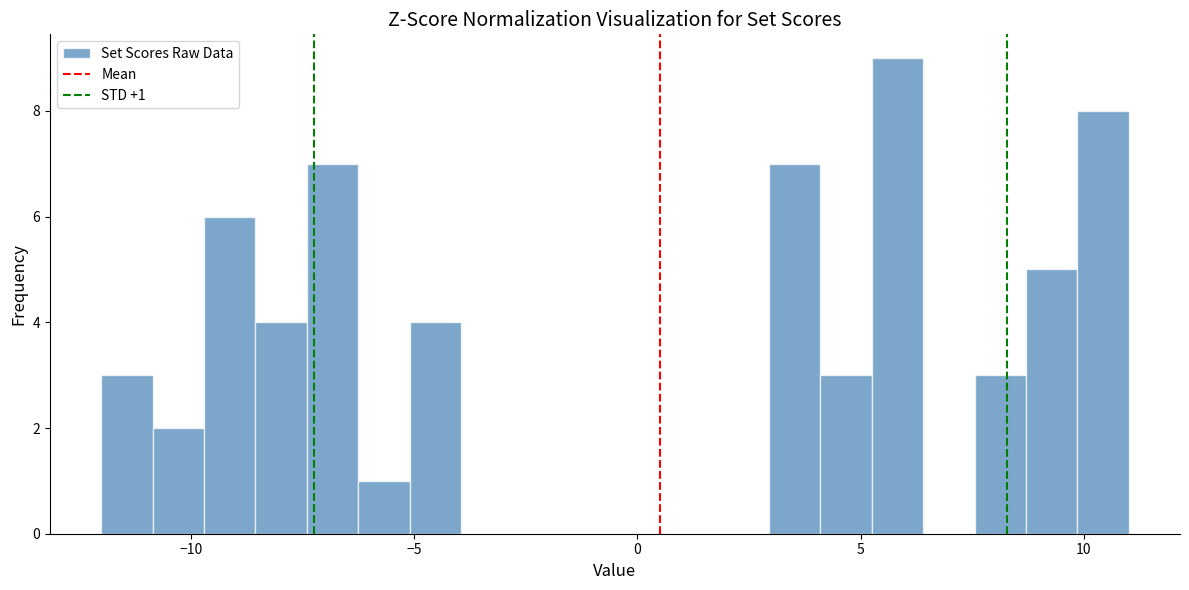

Read against the x-axis, roughly where is the centre of the tallest bar?

6.0